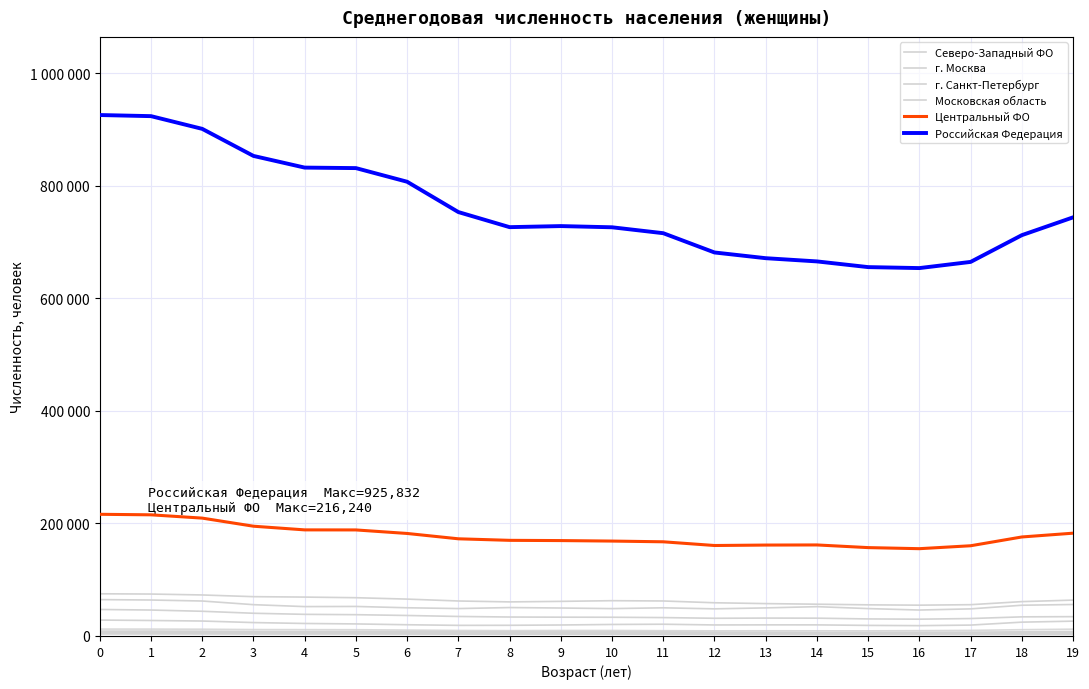

Between 13 and 5, which is larger?

5